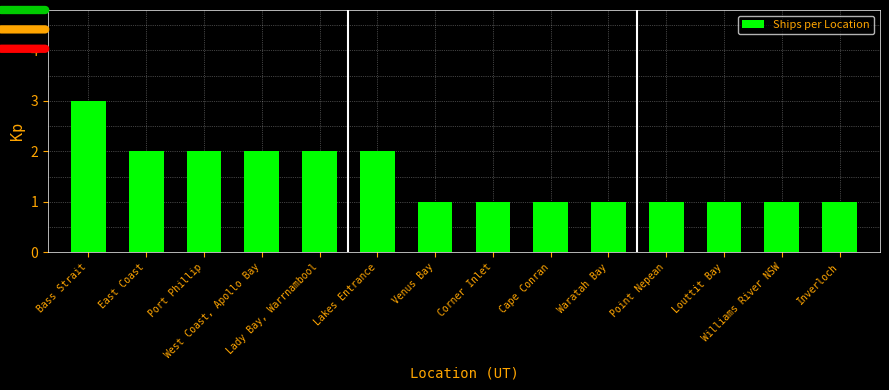

Reading left to right, list all the values displayed in this chart.

3	2	2	2	2	2	1	1	1	1	1	1	1	1